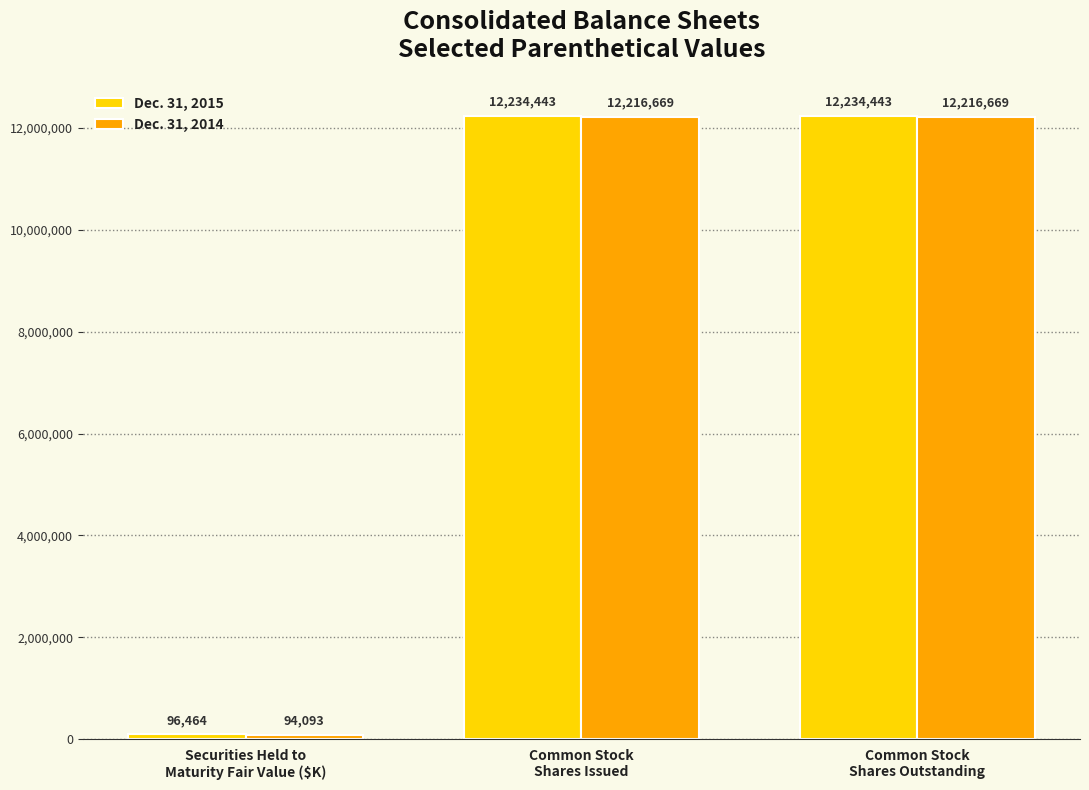

Are the bars grouped side by side (vs. stacked)?

Yes